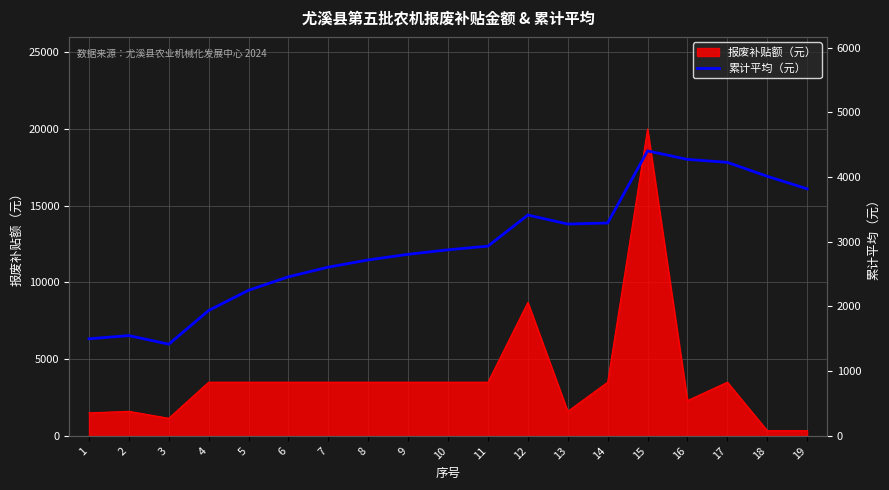

At which category does the chart reach its peak across all series?

15